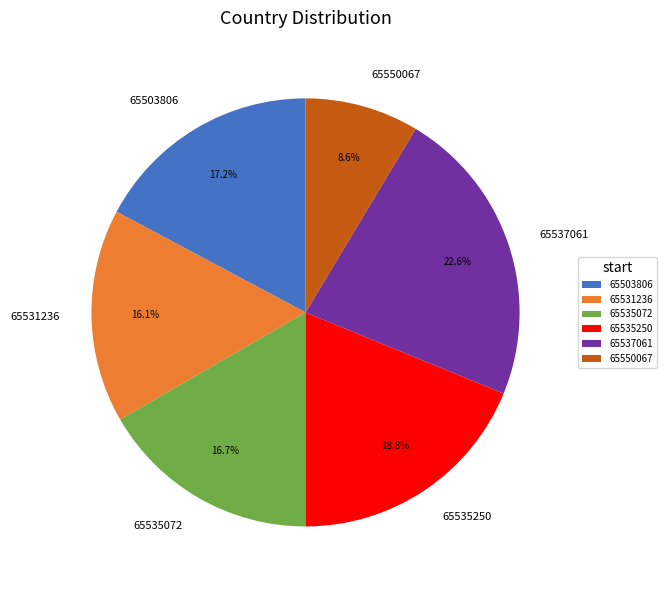

Which slice is the smallest?

65550067